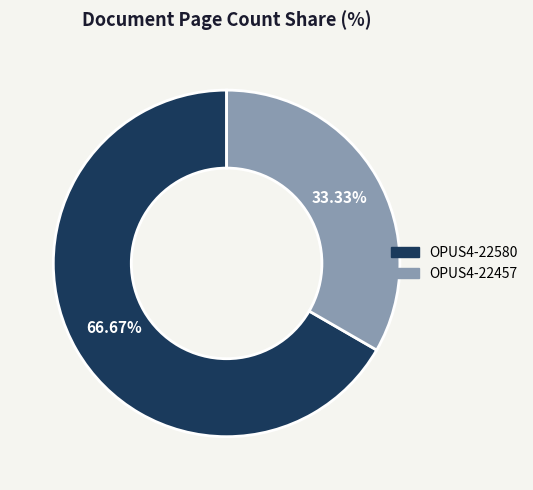

What percentage is the OPUS4-22580 slice, to the nearest percent?

67%